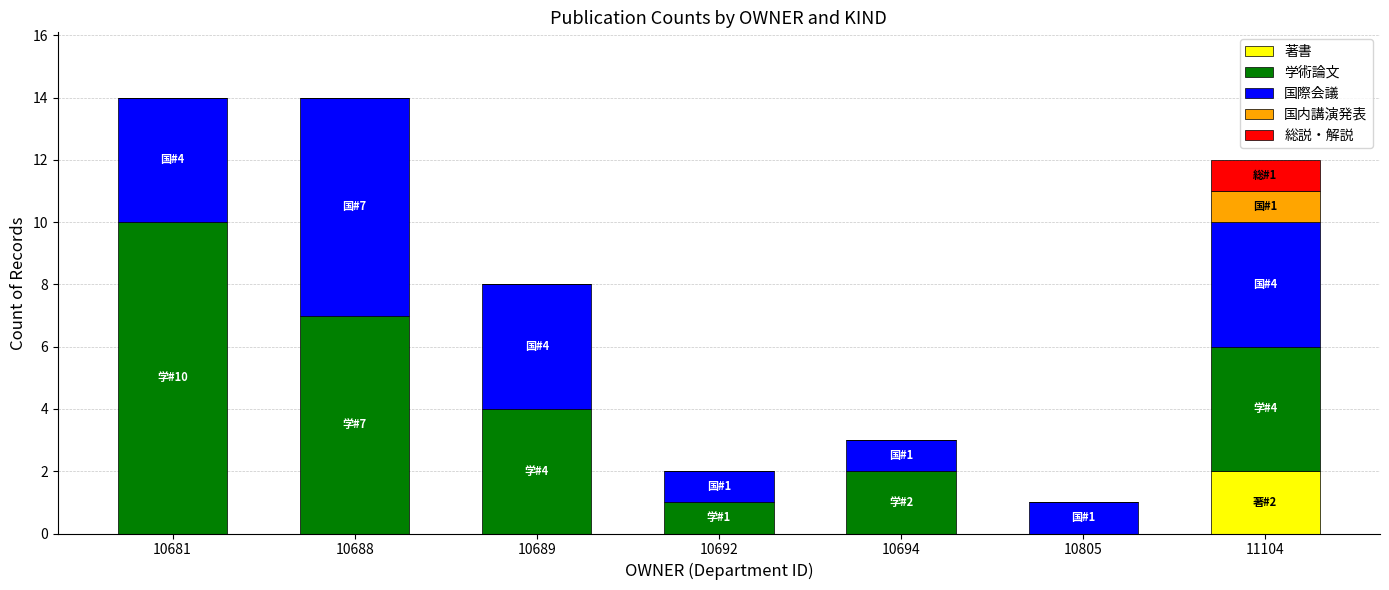

The value of 著書 at 10692 is 0. True or false?

True